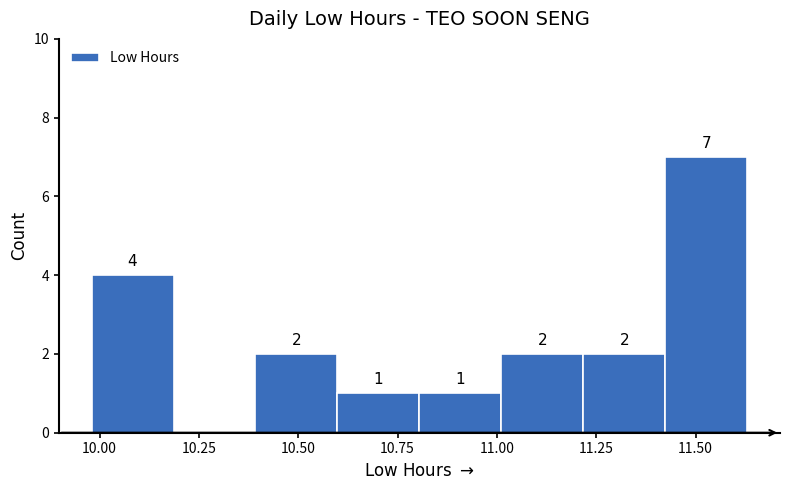

Which range on the x-axis has the tallest bar?

11.40 to 11.65